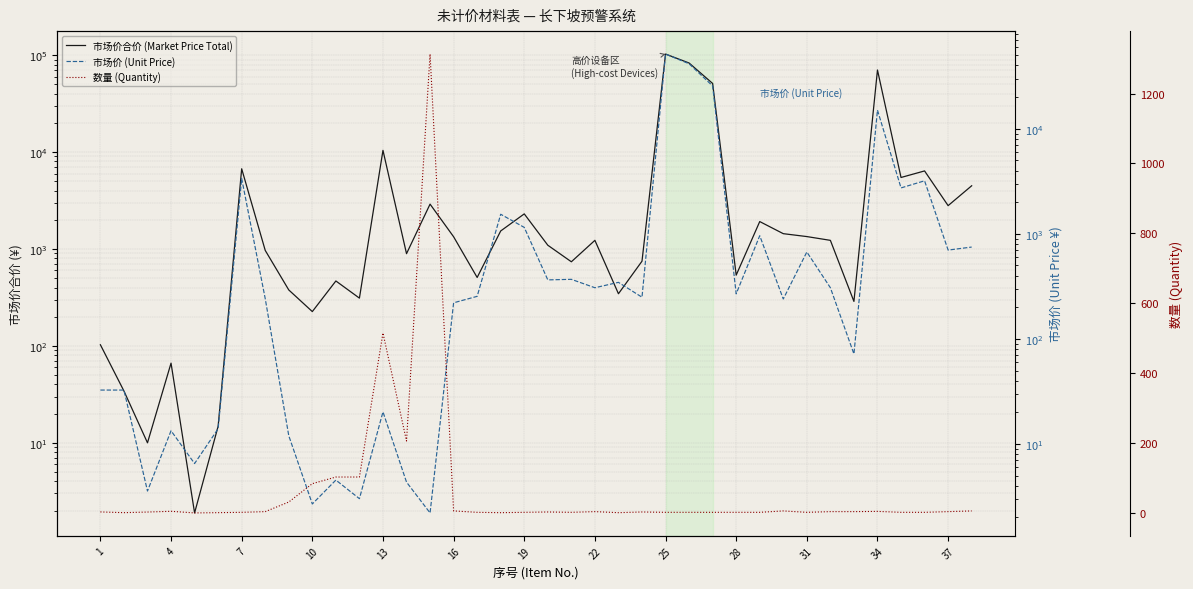

True or false: 数量 (Quantity) and 市场价合价 (Market Price Total) cross at least once.

False